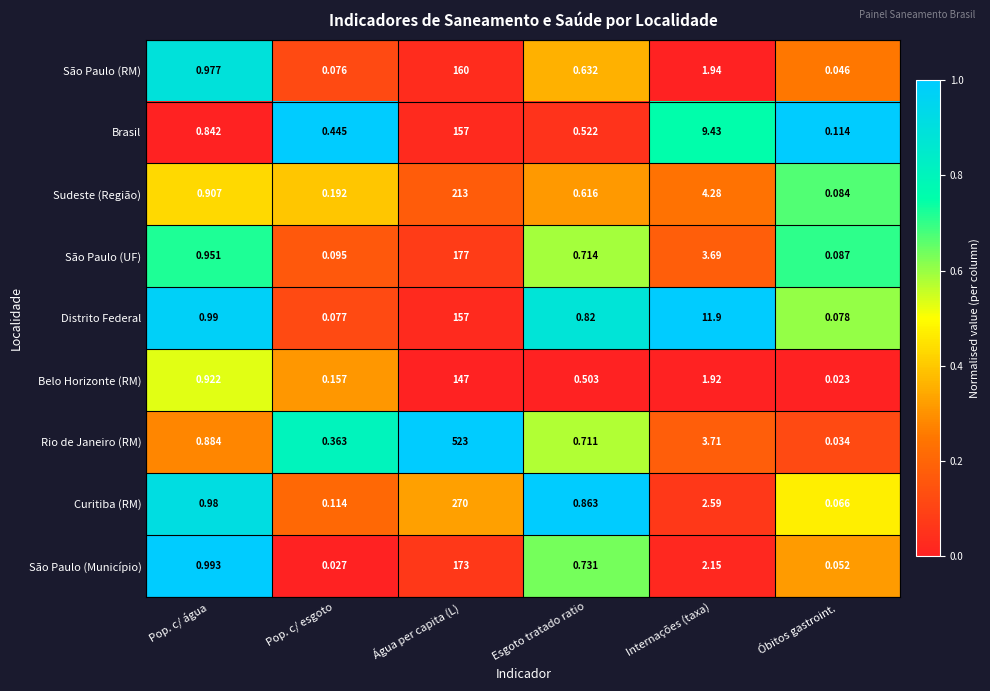

Is the value of Brasil at Pop. c/ água greater than the value of Distrito Federal at Óbitos gastroint.?

Yes